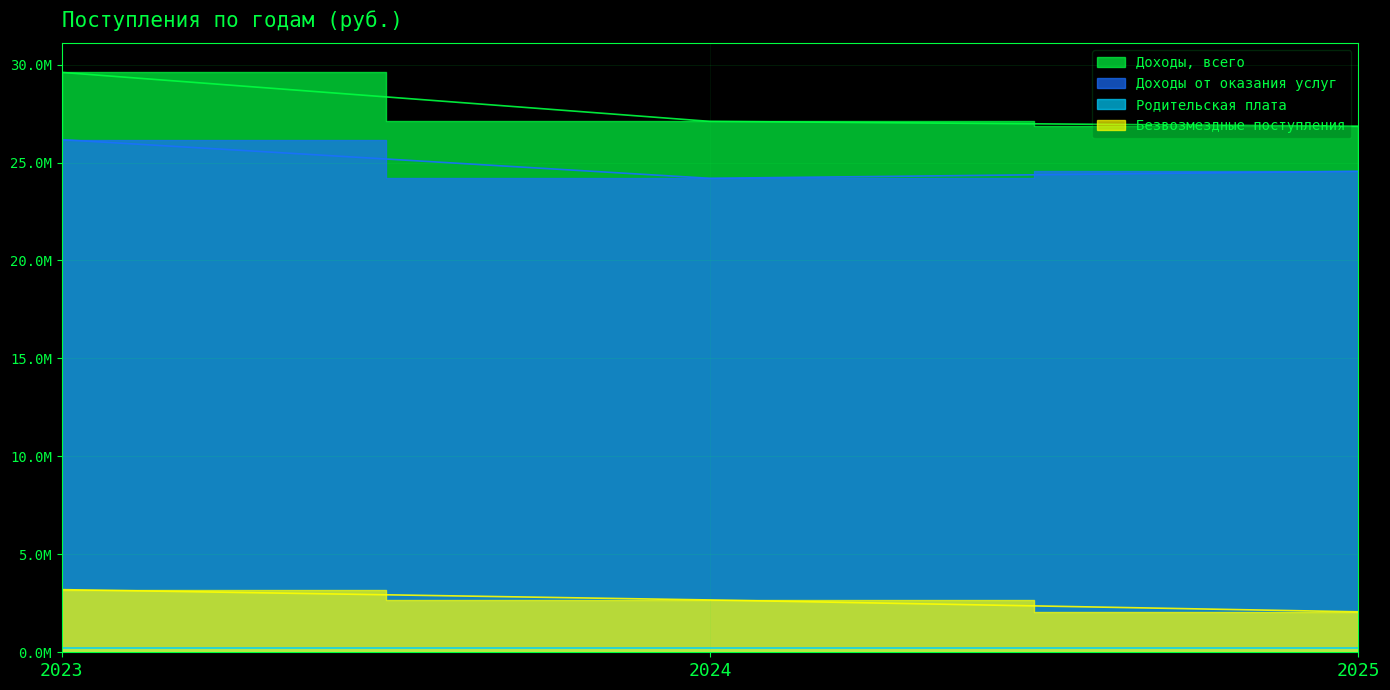

What value does the Доходы, всего series have at 2024?

27101949.0